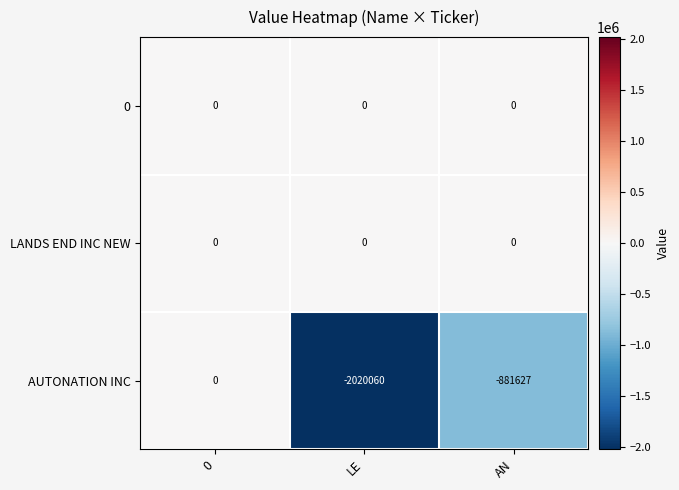

The value of AUTONATION INC at LE is -2020060. True or false?

True